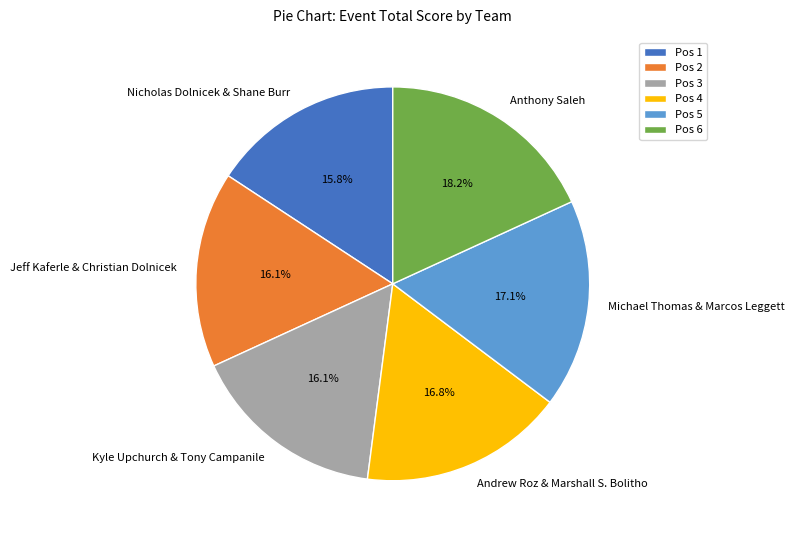

What percentage is the Anthony Saleh slice, to the nearest percent?

18%